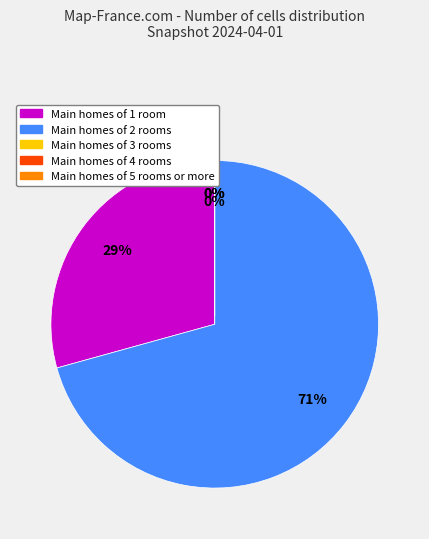

True or false: one_cell accounts for 40% of the total.

False